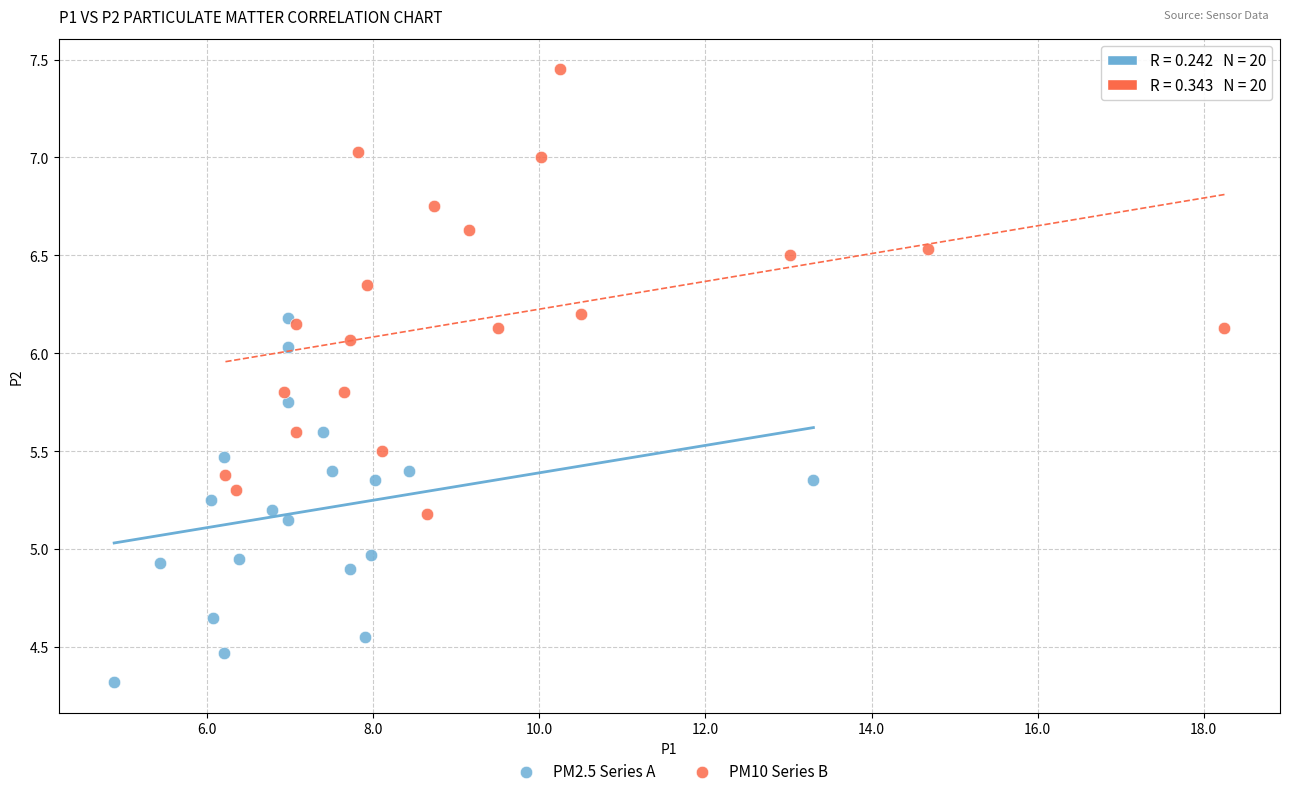

Which series reaches the minimum Y coordinate?

PM2.5 Series A